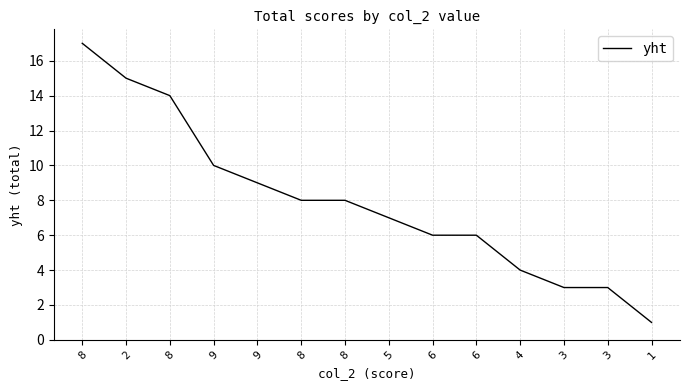

At which category does the chart reach its peak across all series?

8